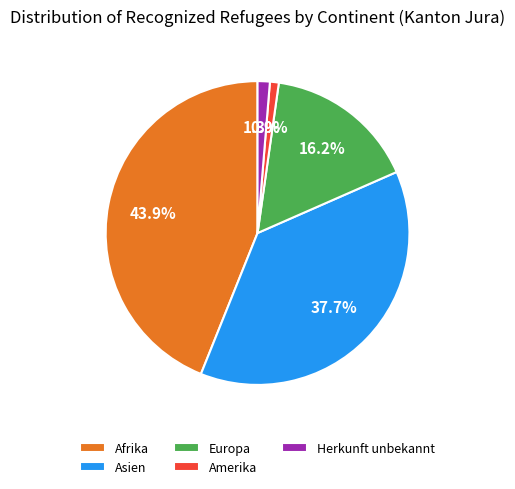

Which slice is the largest?

Afrika